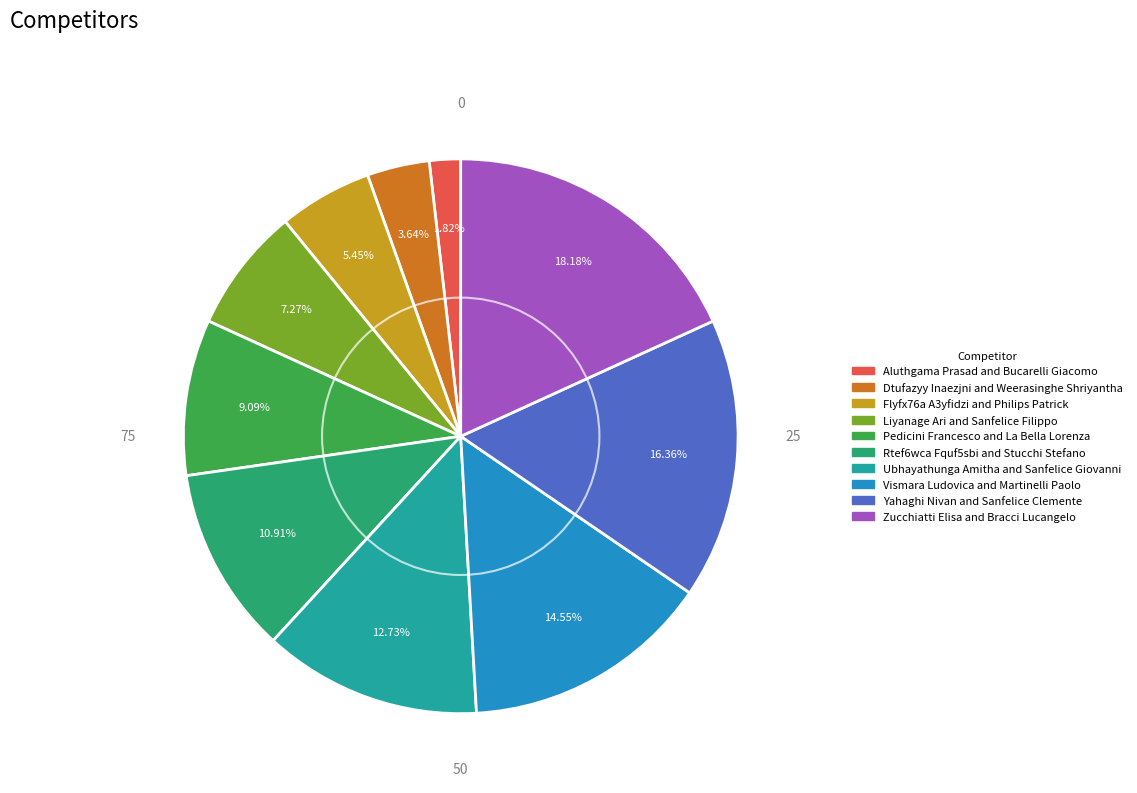

Rank the categories by value from highest to lowest.

Zucchiatti Elisa and Bracci Lucangelo, Yahaghi Nivan and Sanfelice Clemente, Vismara Ludovica and Martinelli Paolo, Ubhayathunga Amitha and Sanfelice Giovanni, Rtef6wca Fquf5sbi and Stucchi Stefano, Pedicini Francesco and La Bella Lorenza, Liyanage Ari and Sanfelice Filippo, Flyfx76a A3yfidzi and Philips Patrick, Dtufazyy Inaezjni and Weerasinghe Shriyantha, Aluthgama Prasad and Bucarelli Giacomo